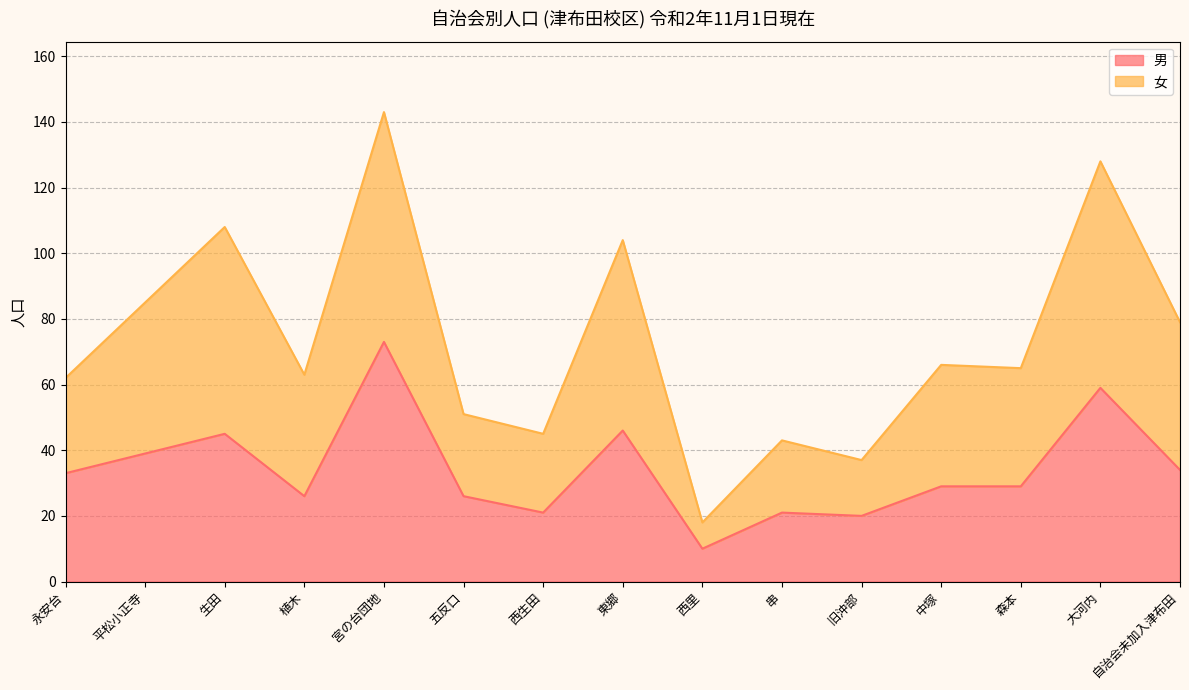

Does the chart display data point markers on the line(s)?

No